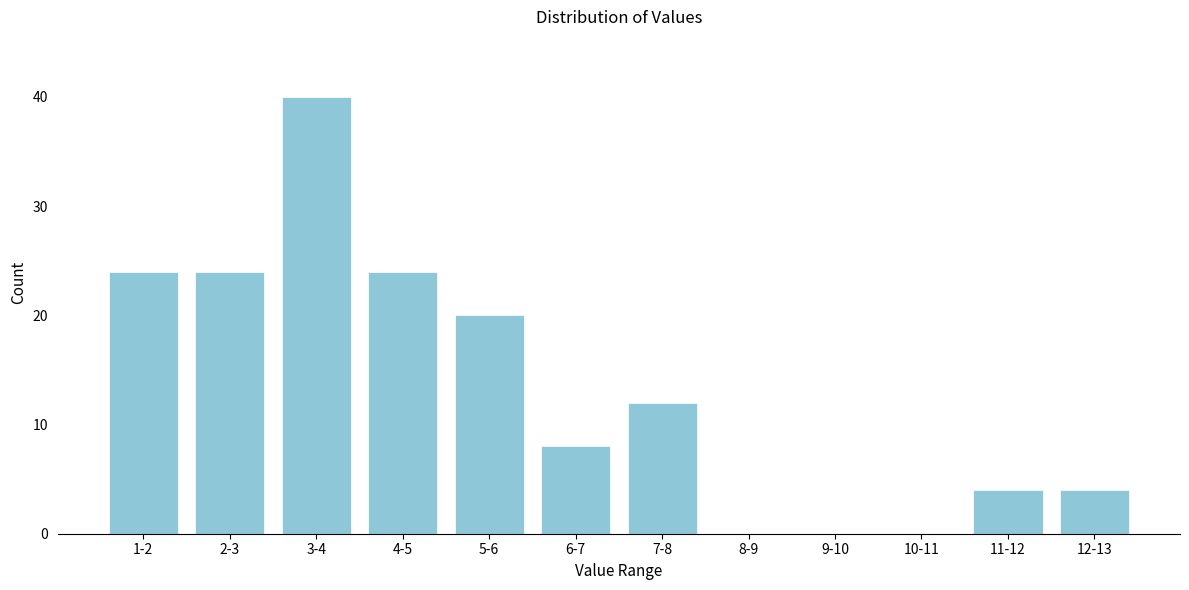

Reading left to right, extract all data points from this chart.

1-2=24	2-3=24	3-4=40	4-5=24	5-6=20	6-7=8	7-8=12	8-9=0	9-10=0	10-11=0	11-12=4	12-13=4